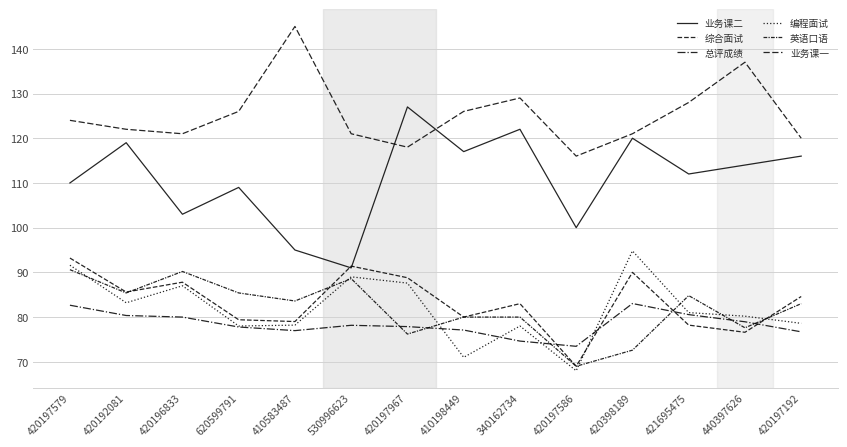

What is the label of the 11th point from the left?

420398189